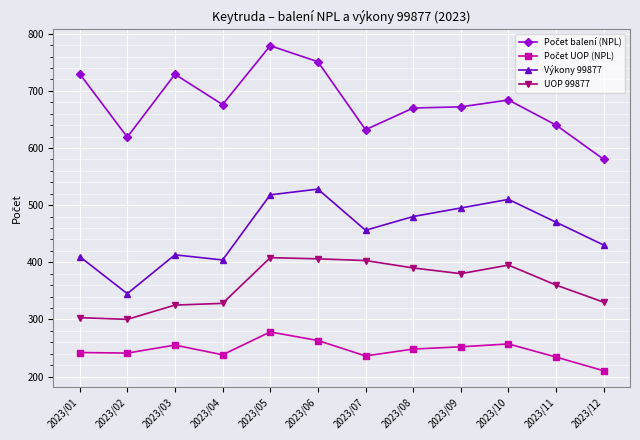

At which label is Výkony 99877 closest to 436?

2023/12